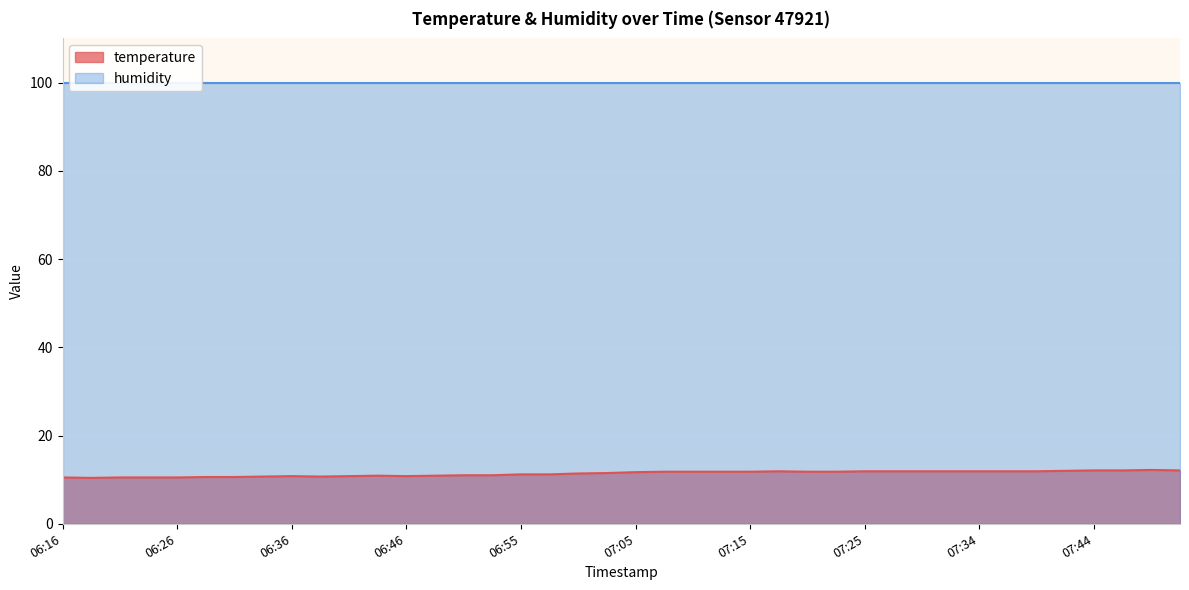

Does the chart display data point markers on the line(s)?

No